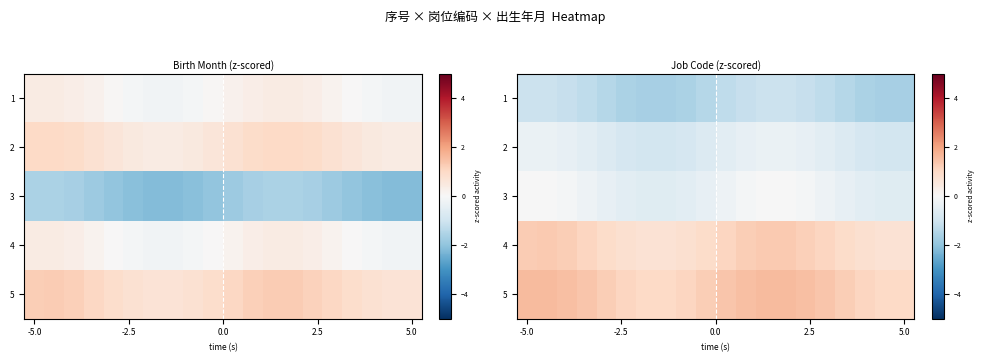

How many categories are shown in the chart?

20